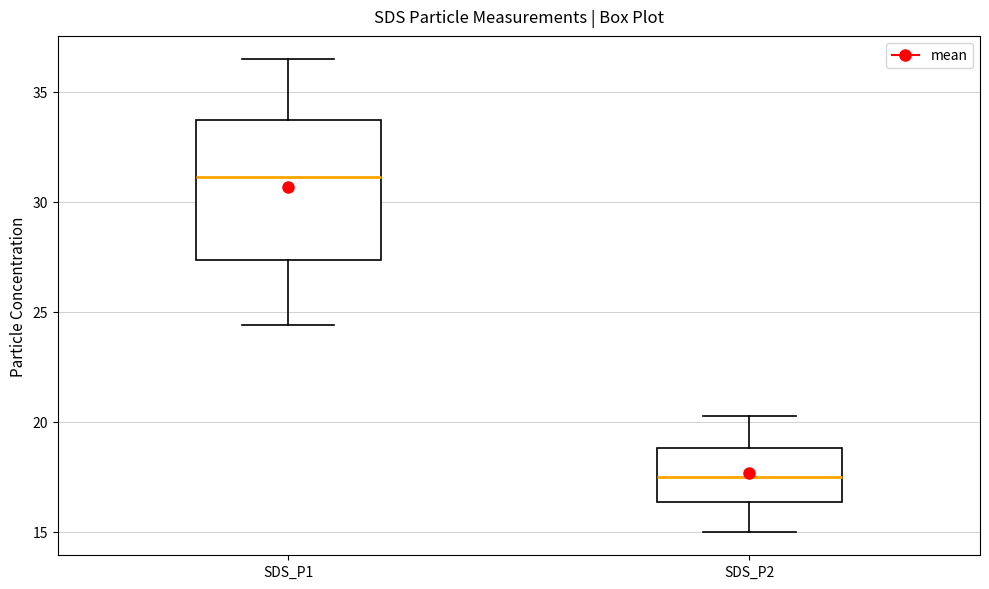

Reading left to right, transcribe this box plot: for each box, give where its median line is, the range the box spans, and where its two whiskers end, as read against the y-axis. The values are not printed on the chart, so give them approximately, as read against the axis.

SDS_P1: median 31.0, box 27.5 to 33.5, whiskers 24.5 to 36.5
SDS_P2: median 17.5, box 16.5 to 19.0, whiskers 15.0 to 20.5